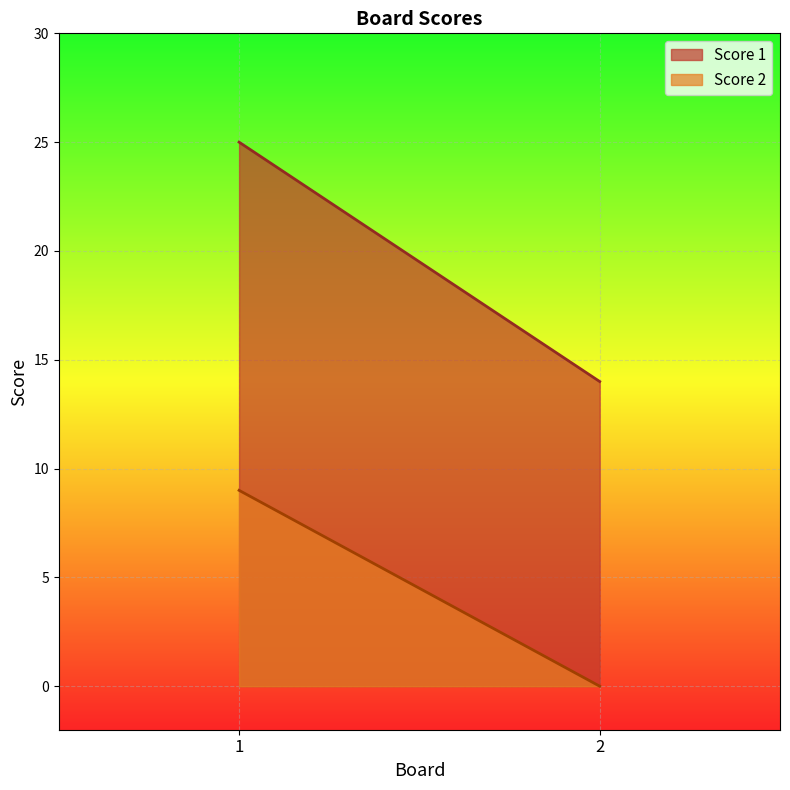

Which series has the largest total across all categories?

Score 1